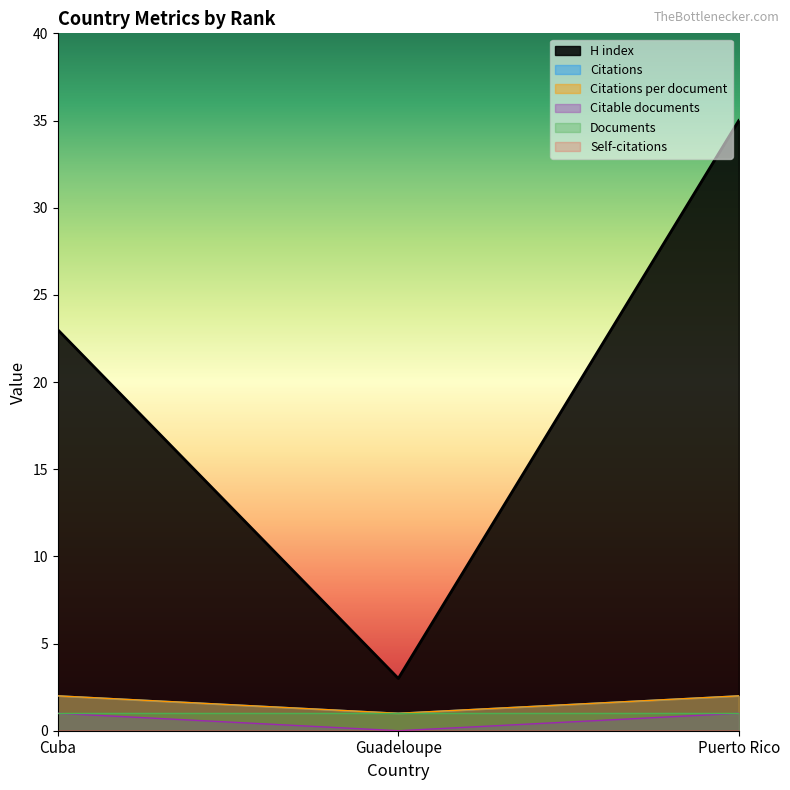

Which category has the lowest value across all series?

Guadeloupe